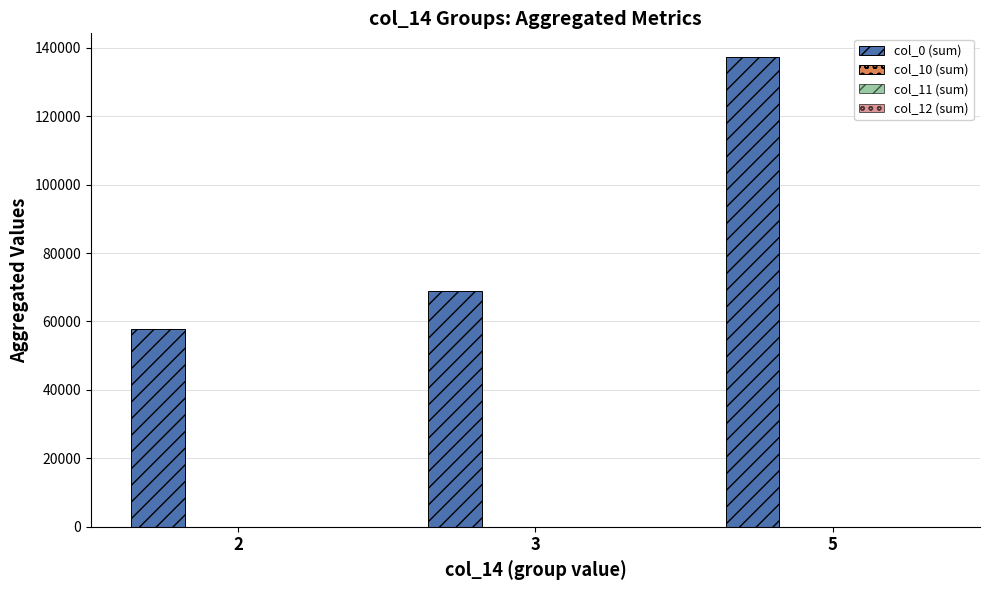

Which series has the widest spread of values?

col_0 (sum)